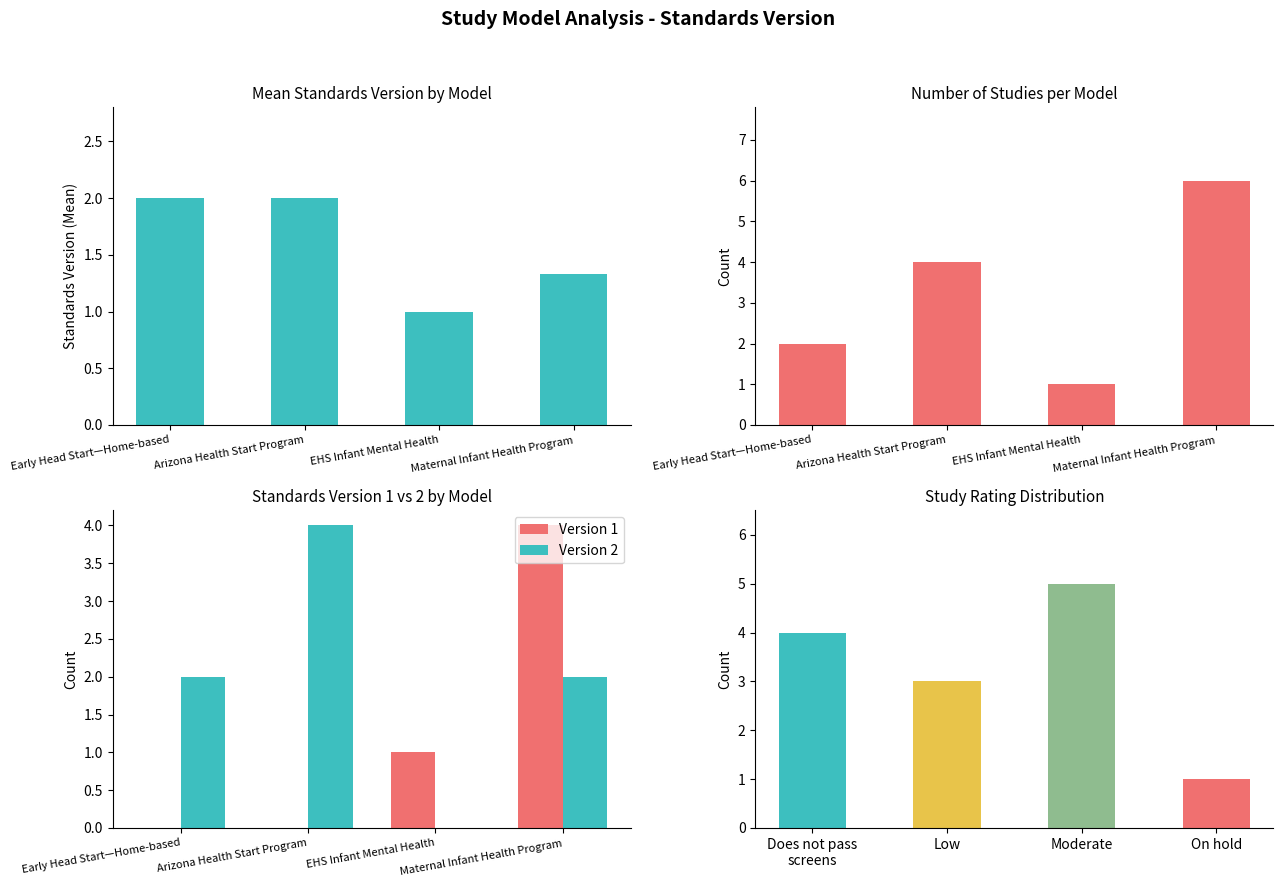

Is the value of Version 1 at Early Head Start—Home-based greater than the value of Version 2 at Arizona Health Start Program?

No